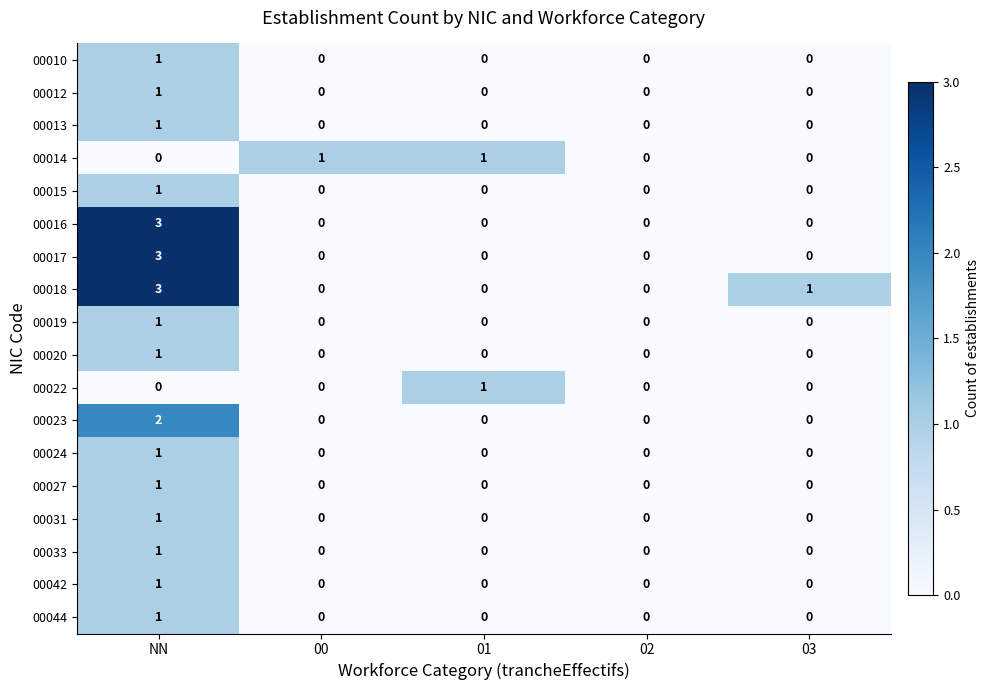

Count the 00024 values in the range 0 to 1.

5